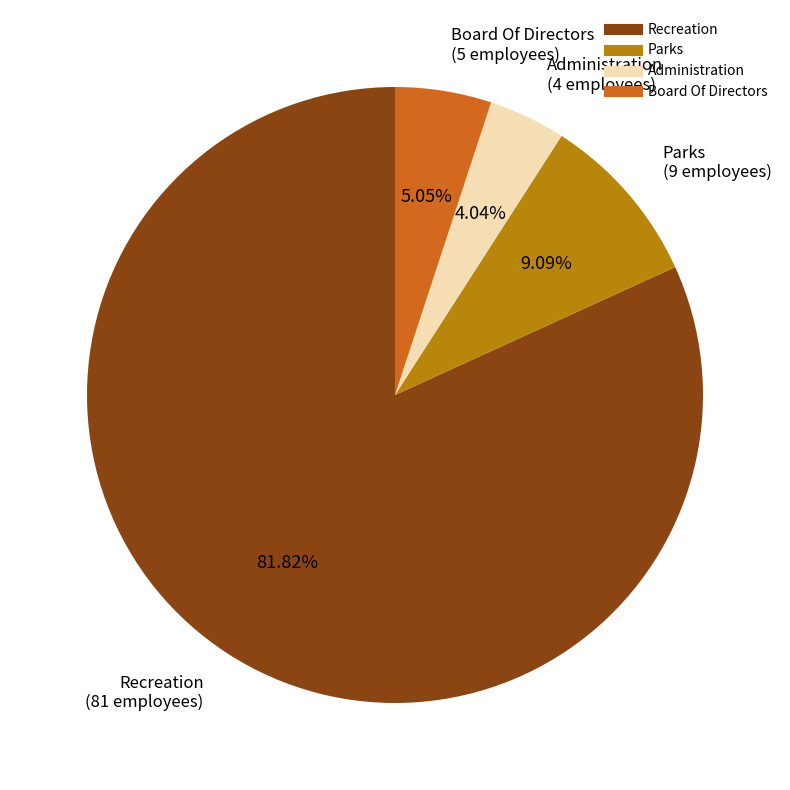

How many segments does this pie chart have?

4